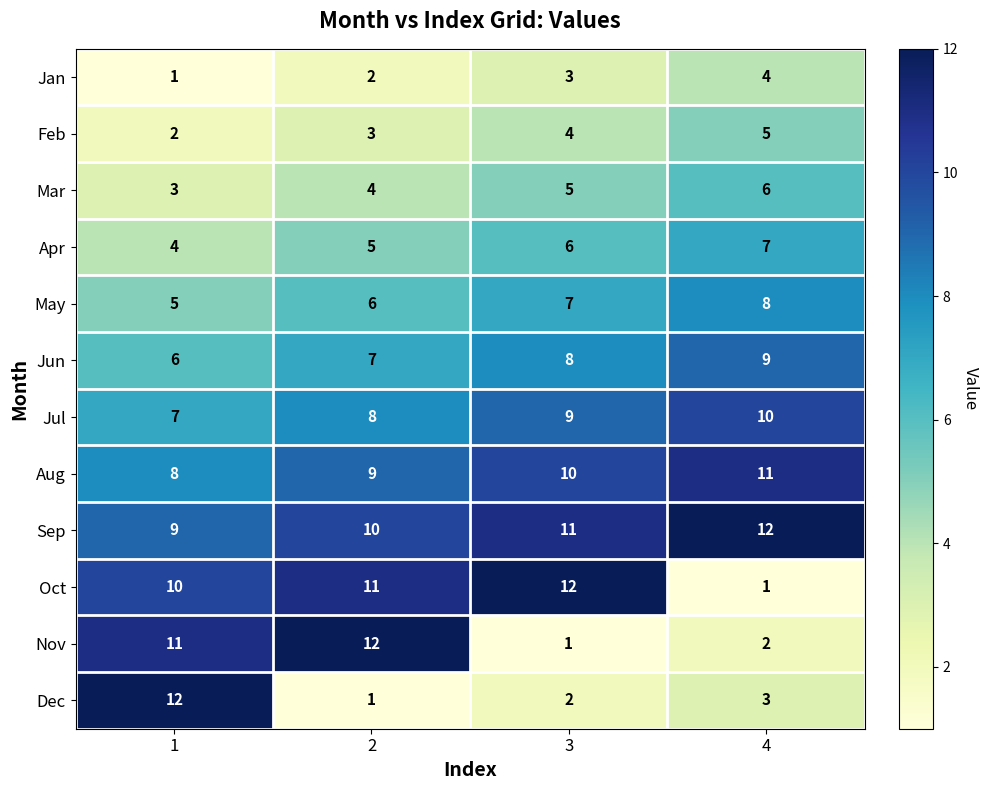

What is the sum of the Apr values at 2 and 3?

11